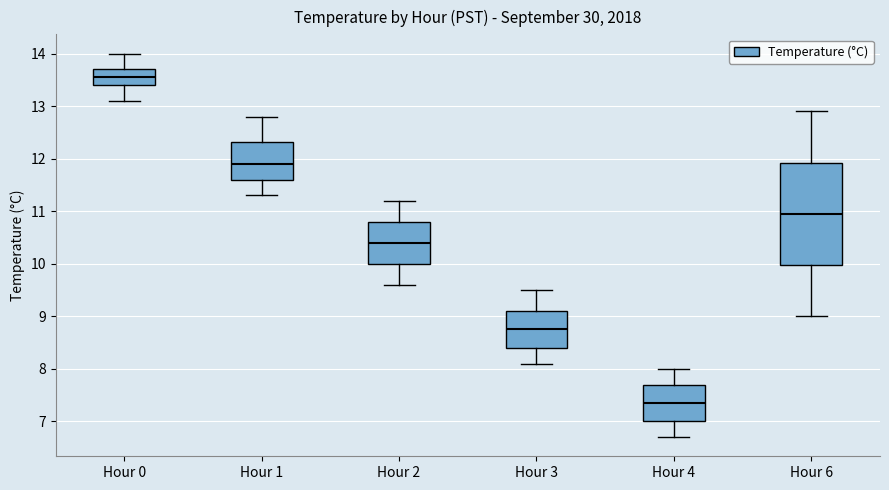

Reading left to right, read every box against the y-axis: the position of its median line, the range the box covers, and the ends of its whiskers. The values are not printed on the chart, so give them approximately, as read against the axis.

Hour 0: median 13.6, box 13.4 to 13.7, whiskers 13.1 to 14.0
Hour 1: median 11.9, box 11.6 to 12.3, whiskers 11.3 to 12.8
Hour 2: median 10.4, box 10.0 to 10.8, whiskers 9.6 to 11.2
Hour 3: median 8.8, box 8.4 to 9.1, whiskers 8.1 to 9.5
Hour 4: median 7.4, box 7.0 to 7.7, whiskers 6.7 to 8.0
Hour 6: median 11.0, box 10.0 to 11.9, whiskers 9.0 to 12.9